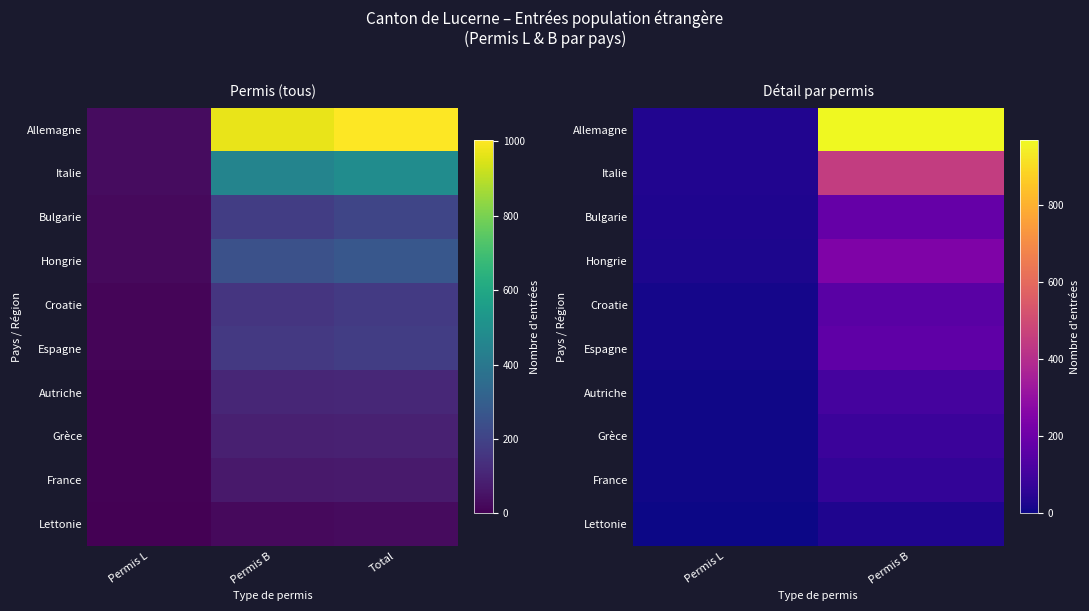

The value of Italie at Permis L is 34. True or false?

True